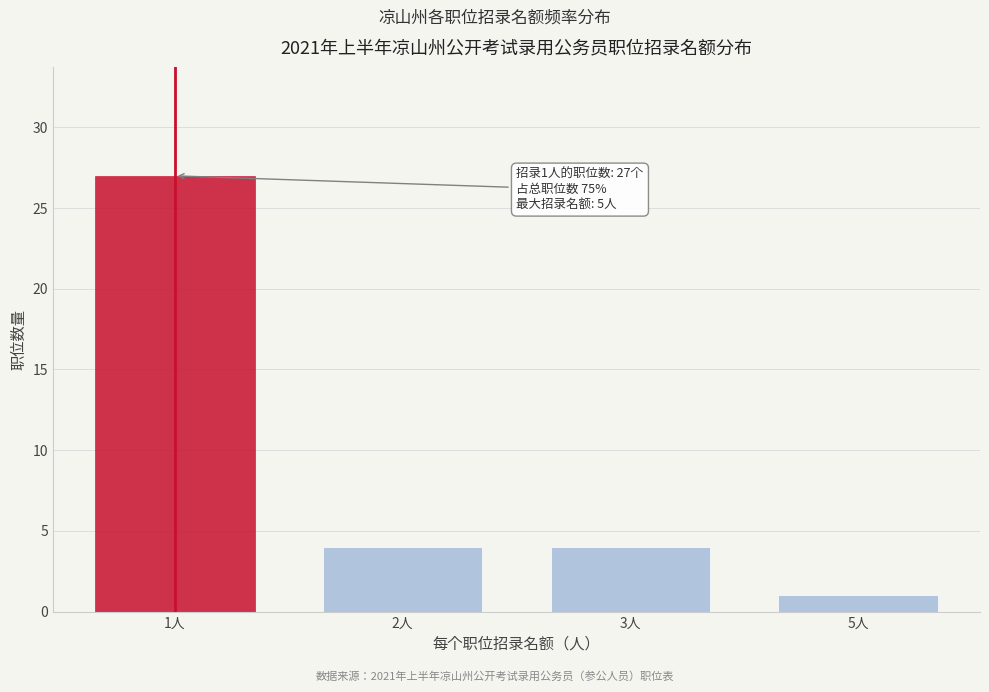

Reading left to right, extract all data points from this chart.

27	4	4	1